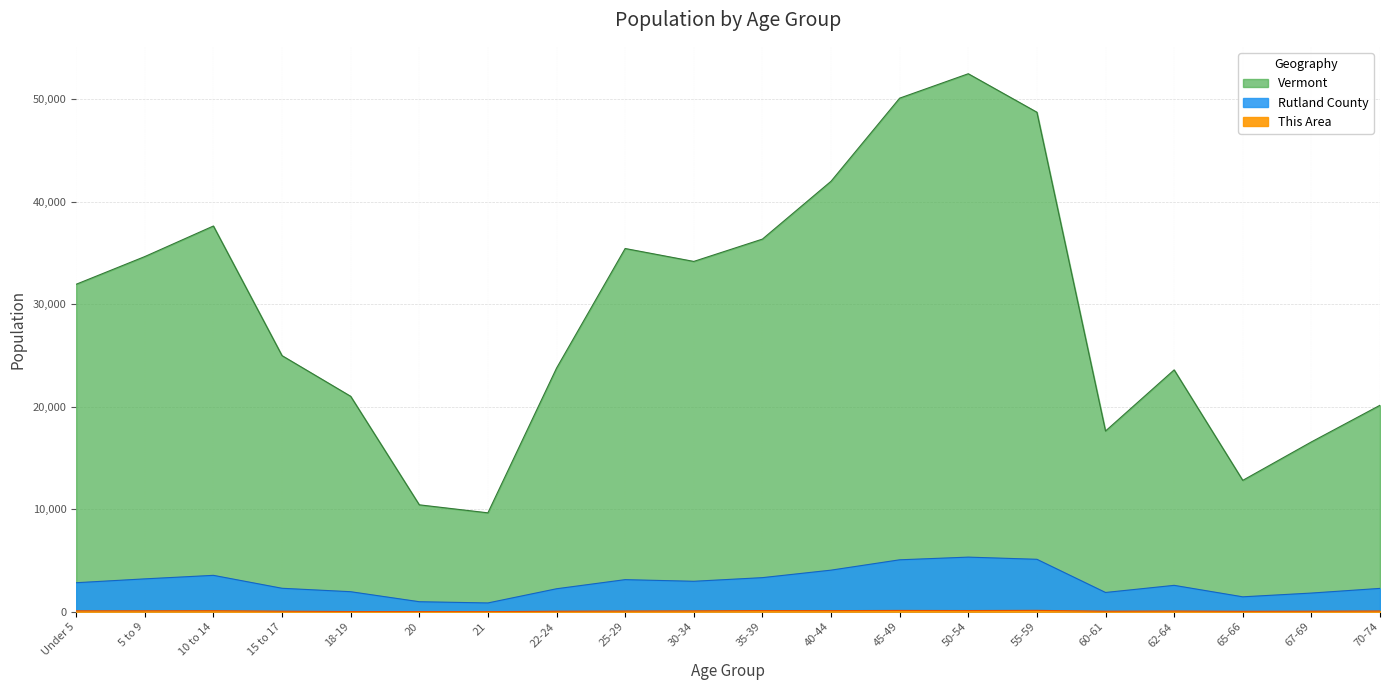

What is the label of the 13th point from the left?

45-49